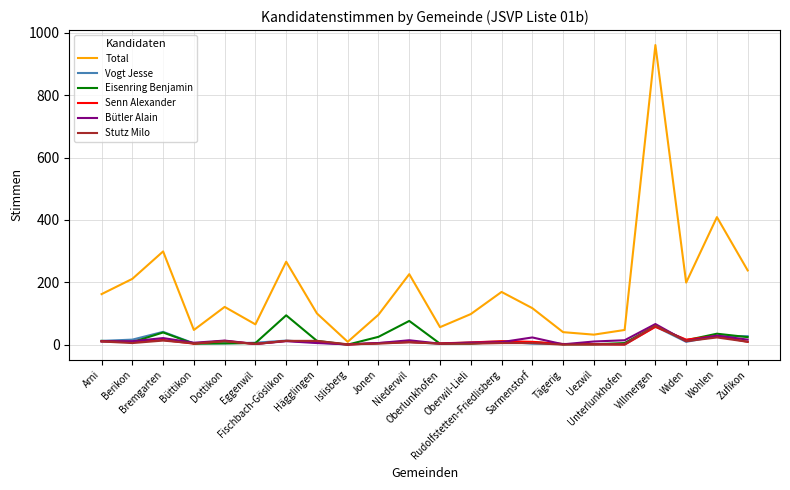

Which series has the largest total across all categories?

Total